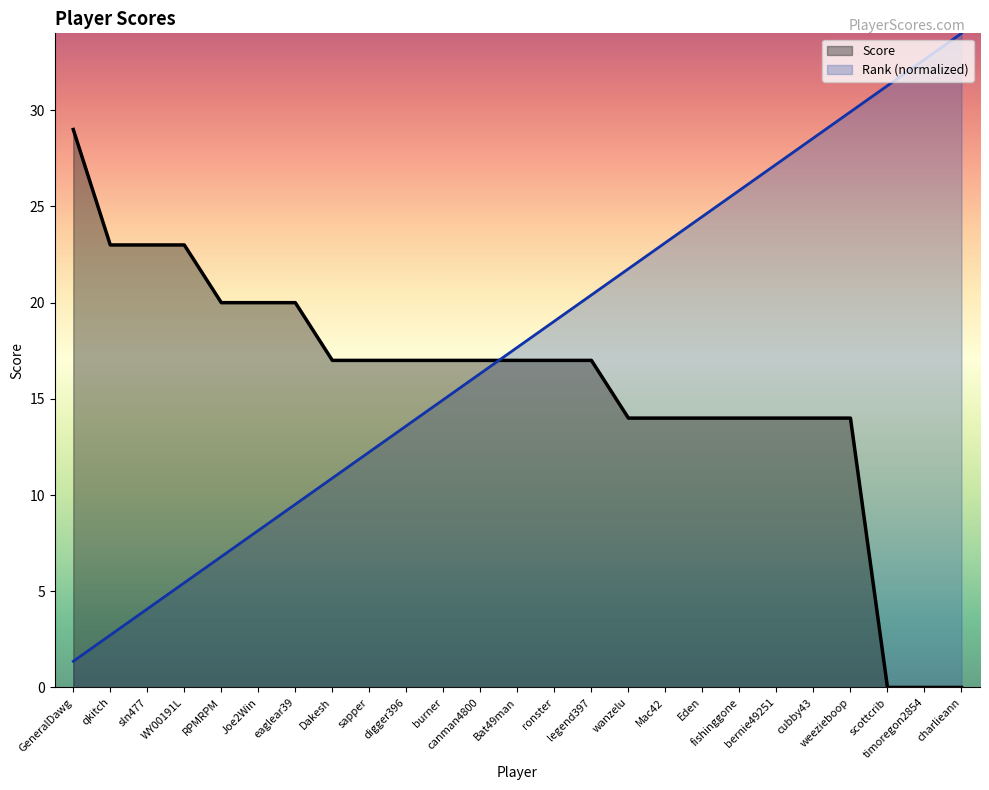

What is the sum of all Rank values?

442.0